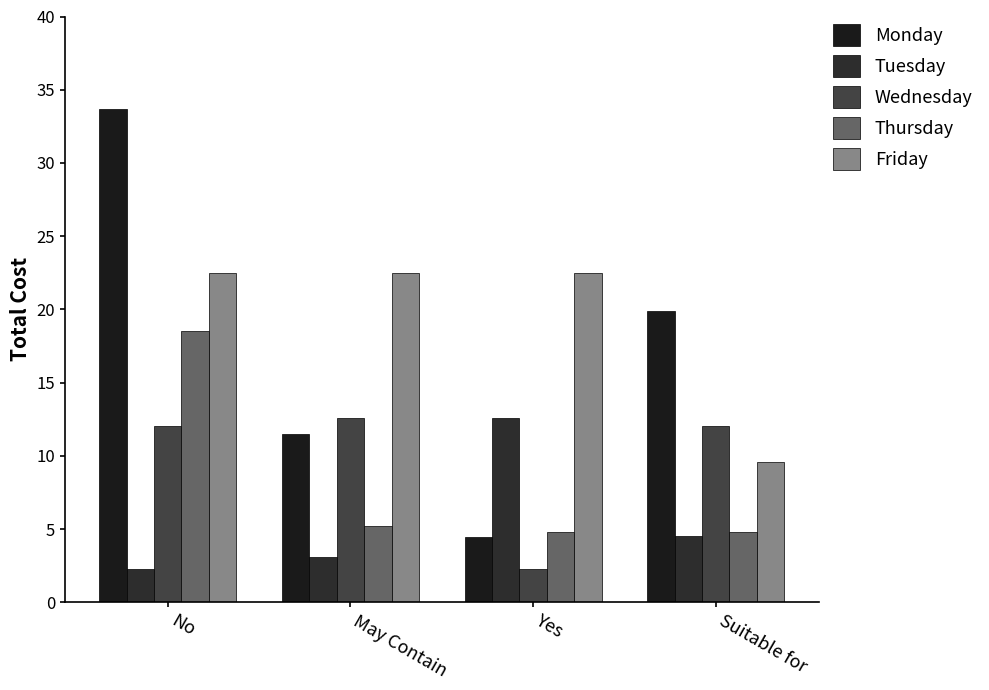

True or false: Friday has a value of 22.5 at May Contain.

True